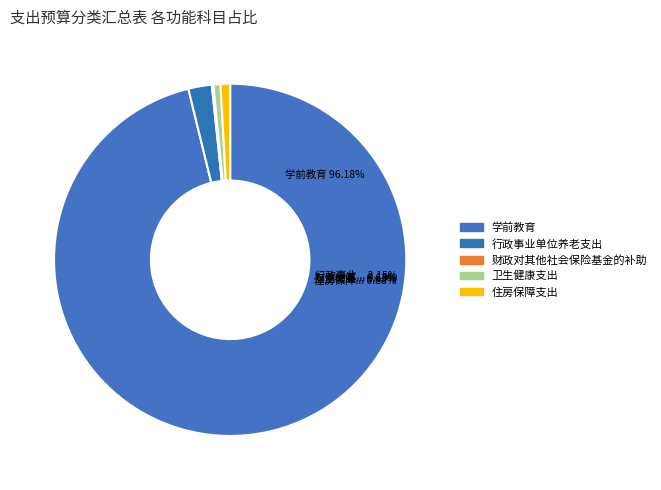

What portion of the pie excludes 住房保障支出?

99.1%